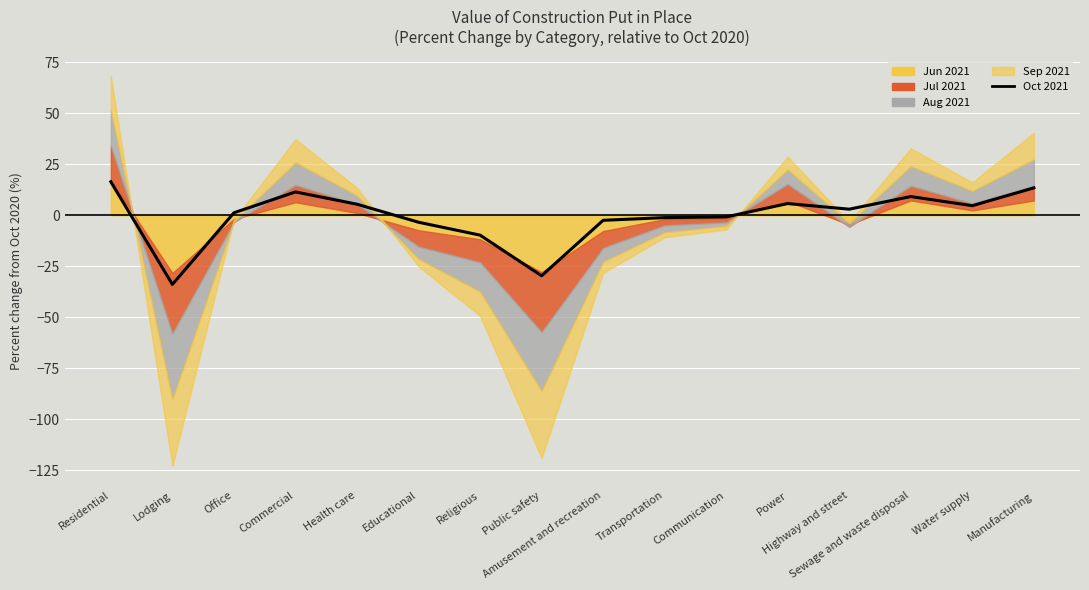

How many lines are shown in the chart?

1